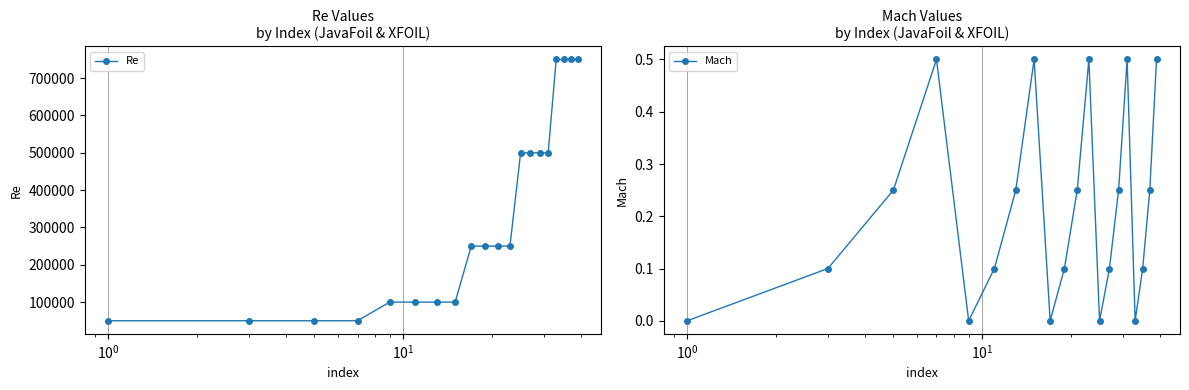

What is the maximum value for Mach?

0.5